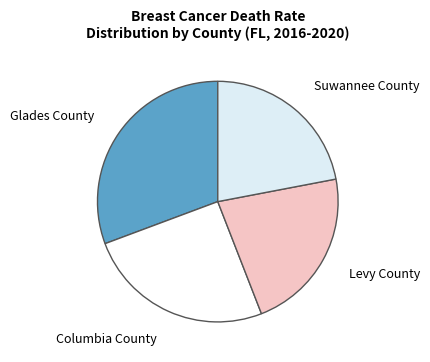

Which has a higher value, Glades County or Columbia County?

Glades County